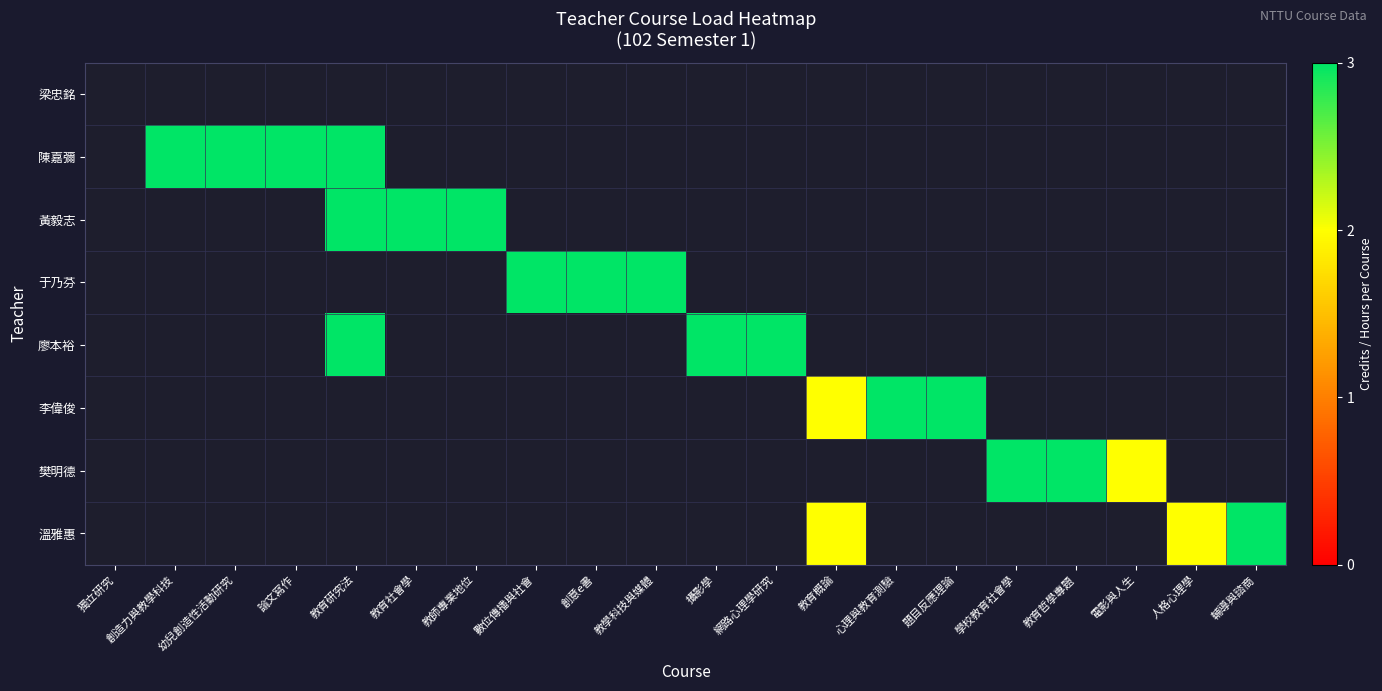

What is the difference between the 樊明德 values at 輔導與諮商 and 學校教育社會學?

3